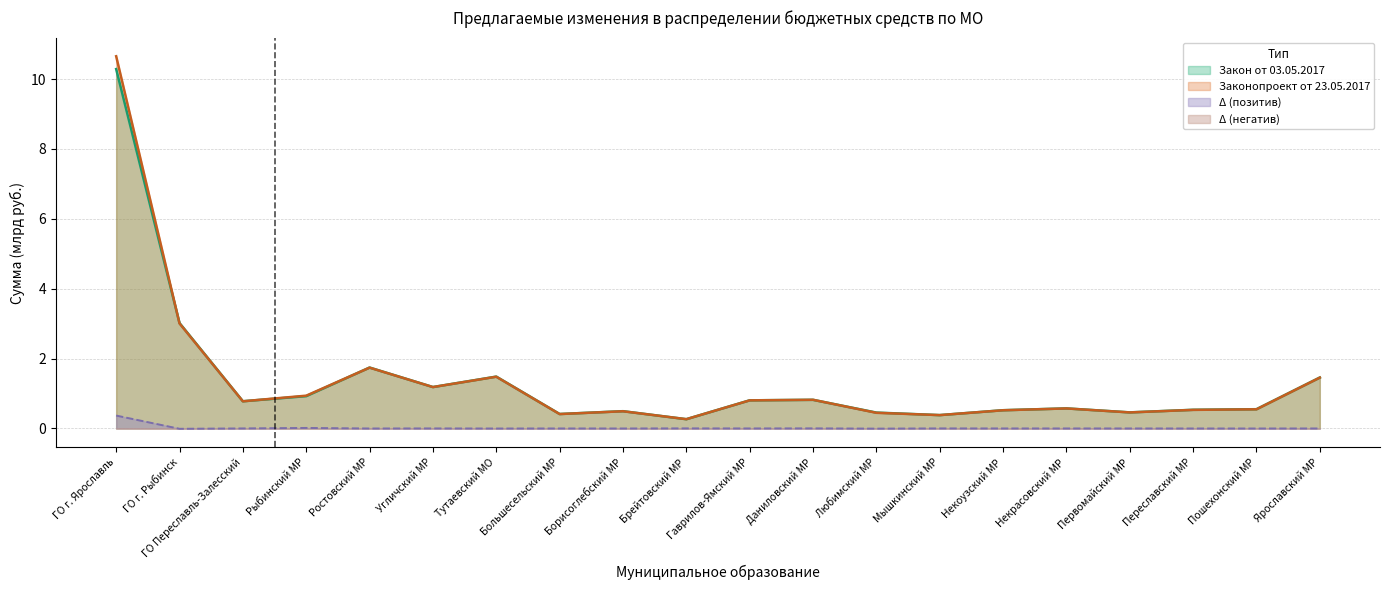

How many series are shown in this chart?

4